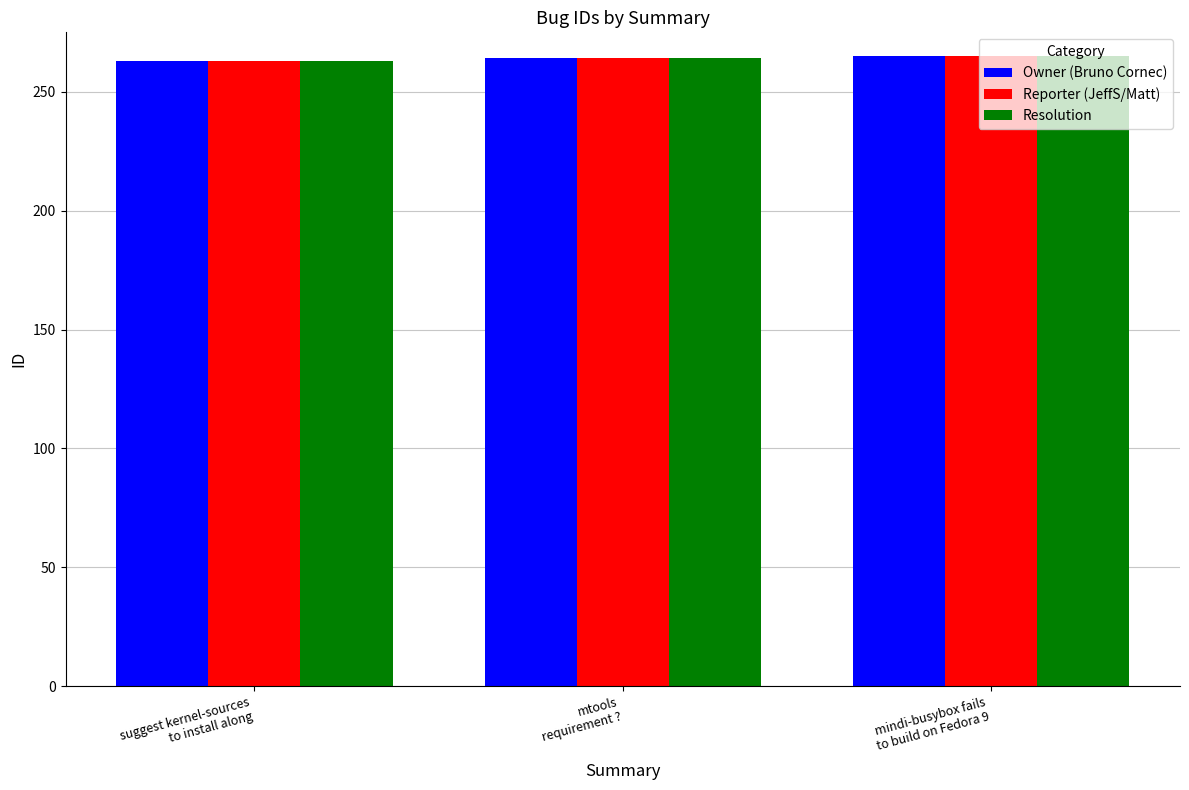

What is the minimum value for Resolution?

263